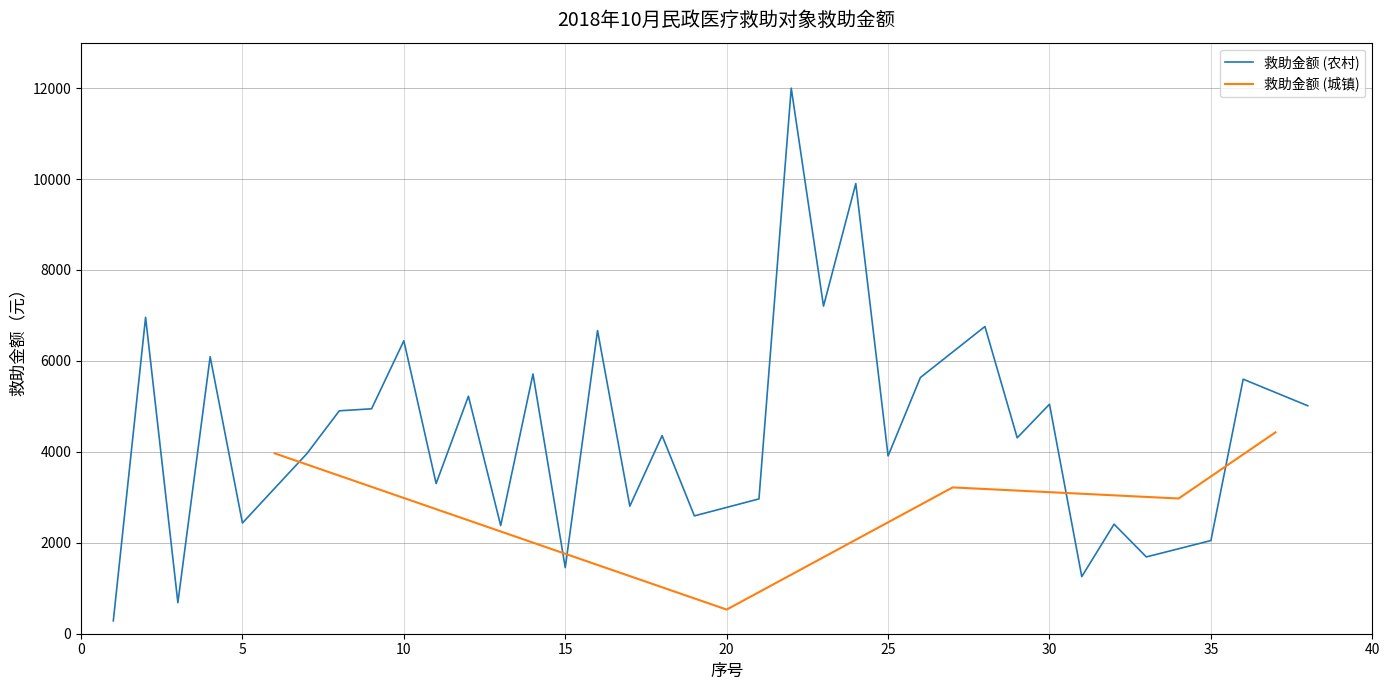

The value of 救助金额 (农村) at 35 is 2049. True or false?

True